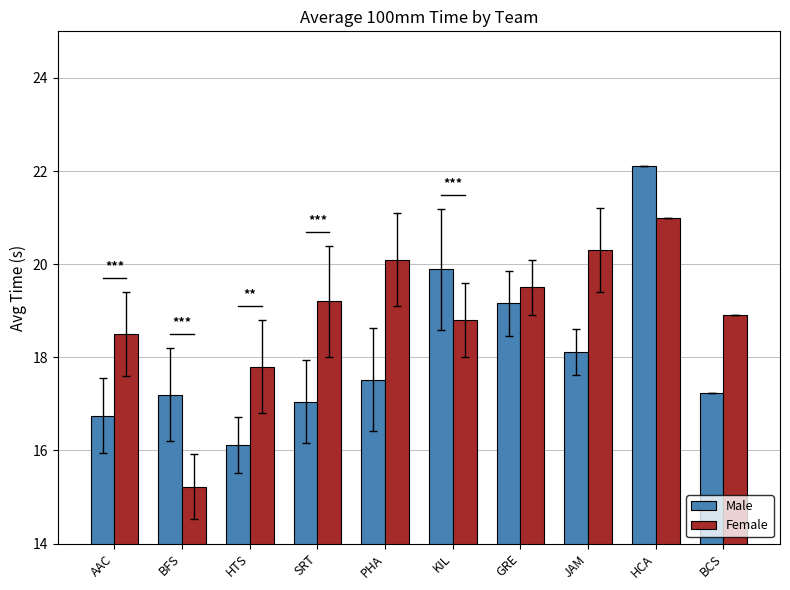

What is the total value across all series at PHA?

37.6